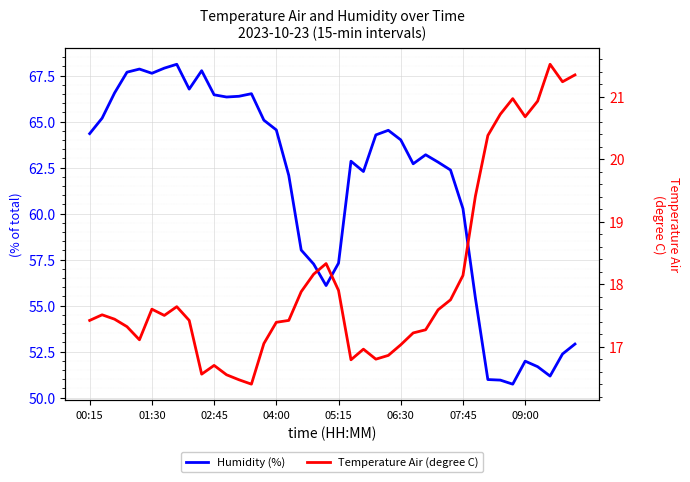

Read the Humidity (%) value at 9.

67.8